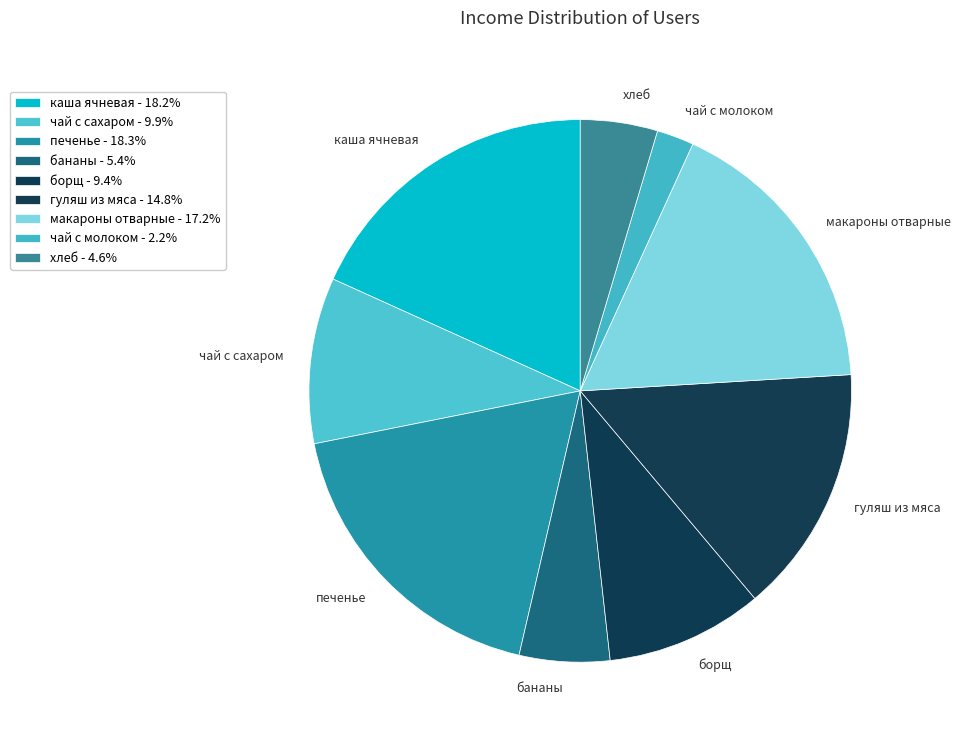

Count the number of slices in the pie.

9